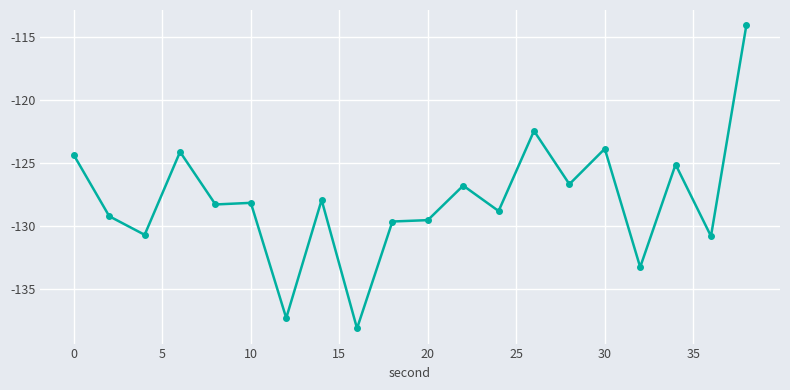

What is the difference between the maximum and second lowest values?

23.3